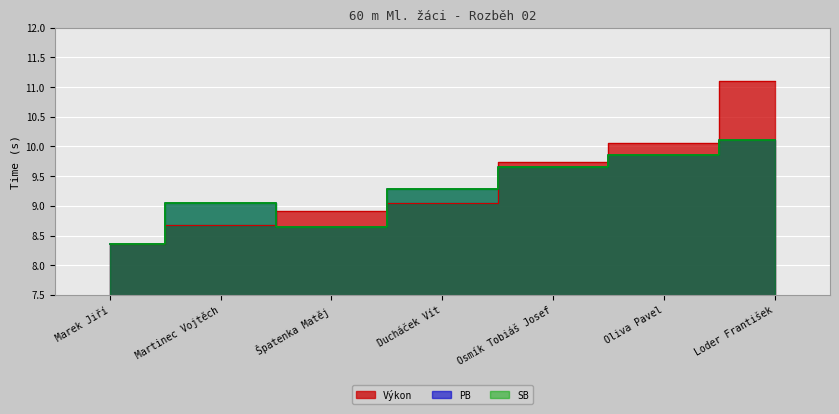

Between Marek Jiří and Osmík Tobiáš Josef, which is larger?

Osmík Tobiáš Josef